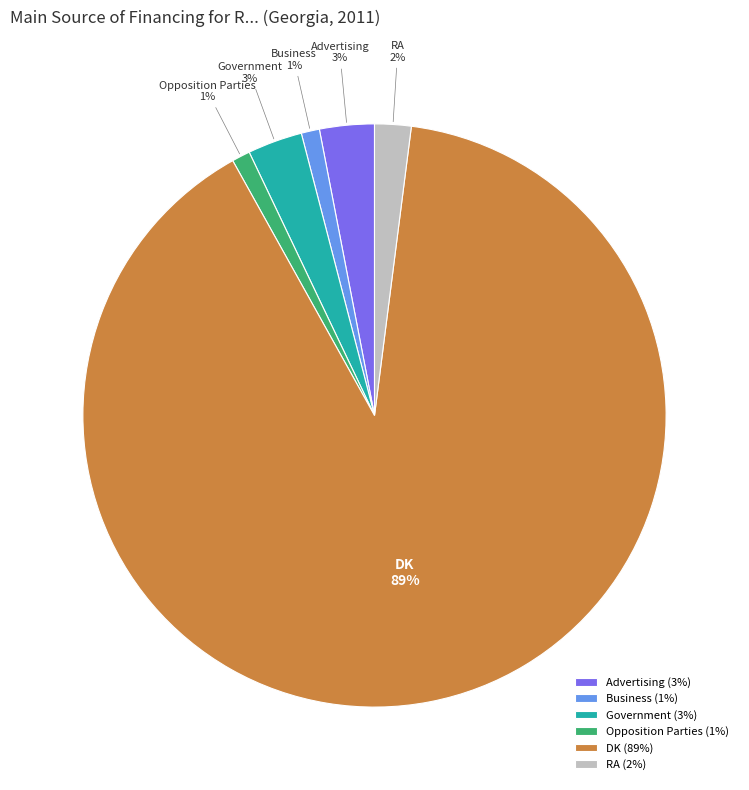

Is DK the majority of the pie?

Yes